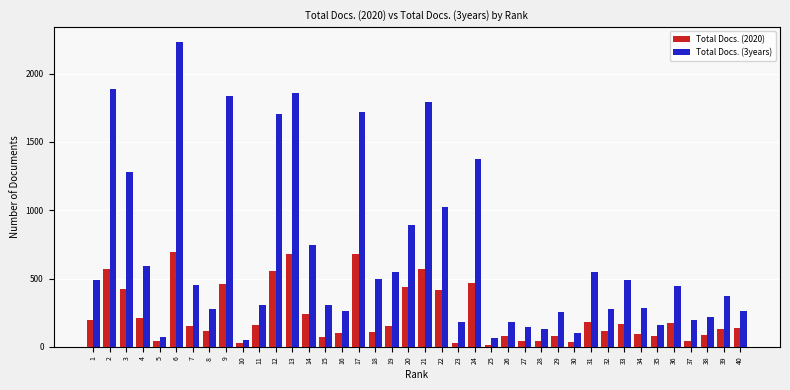

Is the value of Total Docs. (2020) at 33 greater than the value of Total Docs. (3years) at 5?

Yes